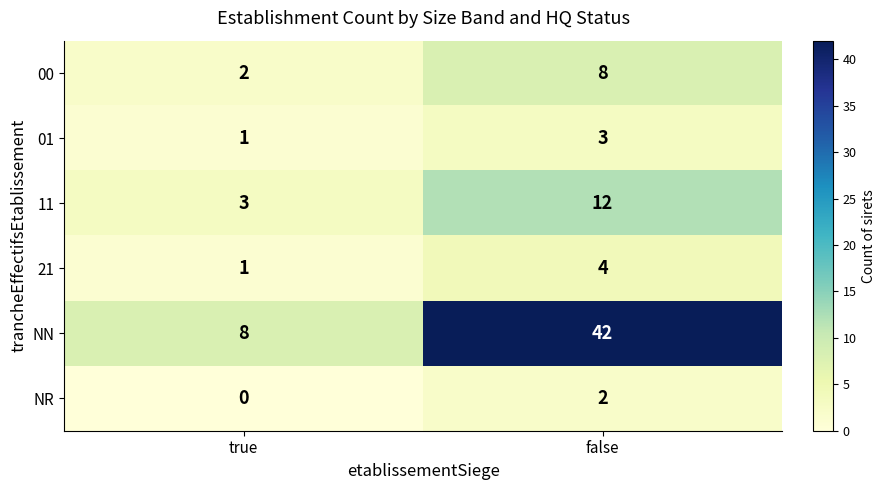

Reading left to right, transcribe all the data shown in this chart.

00: 2	8
01: 1	3
11: 3	12
21: 1	4
NN: 8	42
NR: 0	2